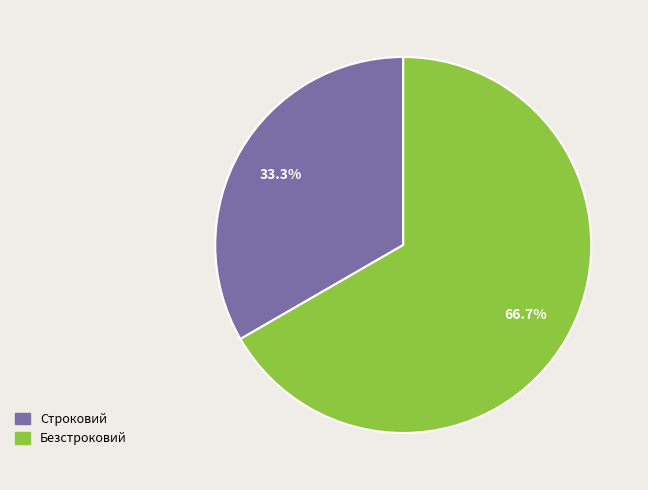

The Строковий slice represents 33% of the pie. True or false?

True